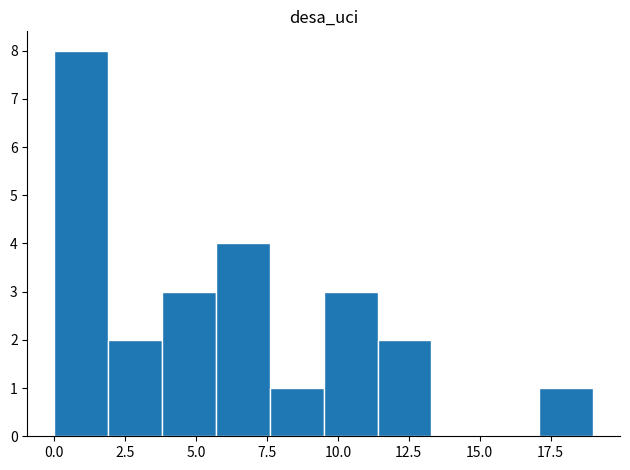

Read against the x-axis, roughly where is the centre of the tallest bar?

1.0